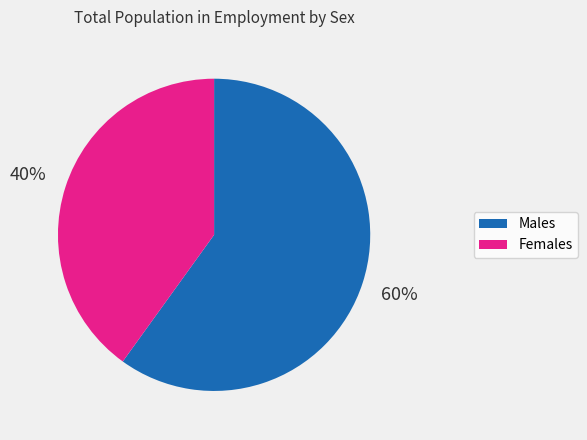

Is there a majority slice in this chart?

Yes